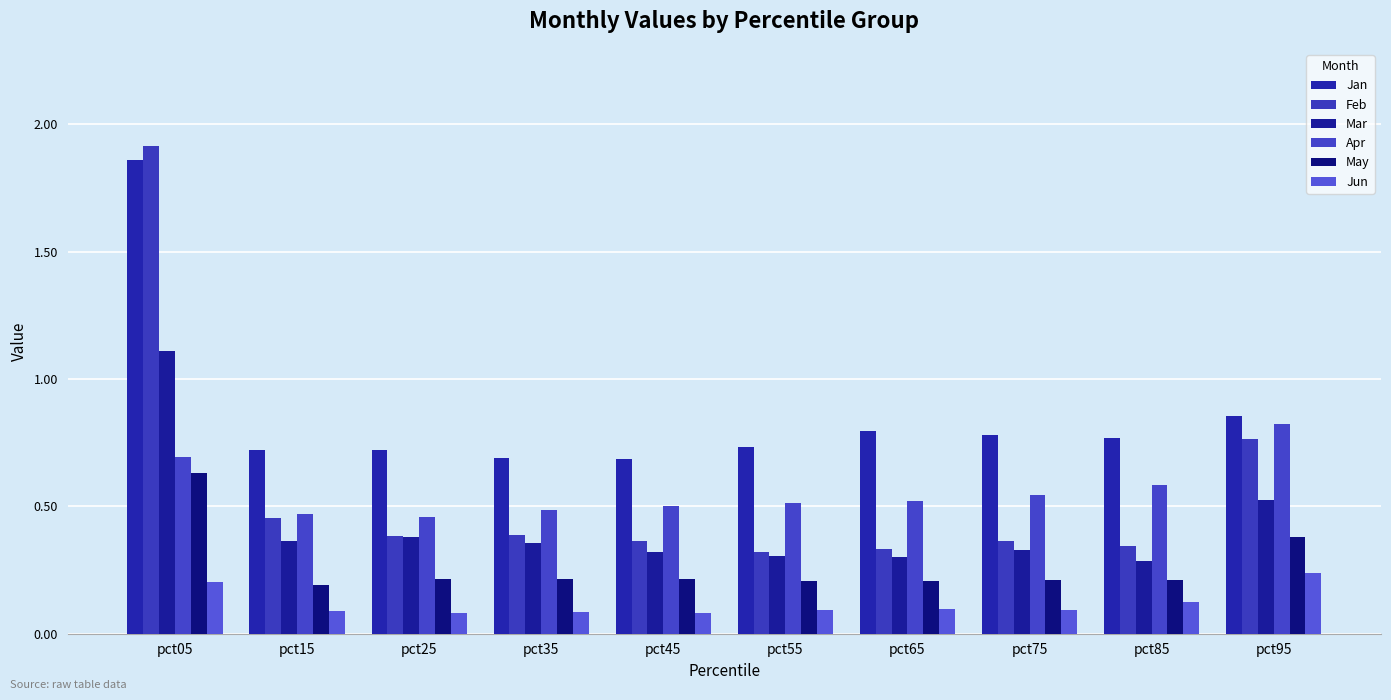

At which label is May closest to 0?

pct15